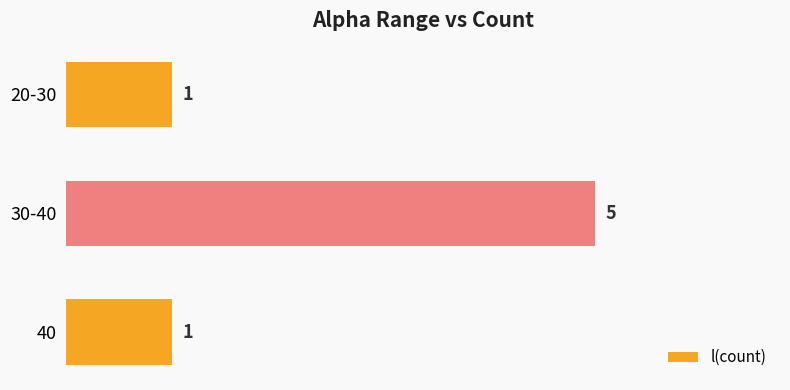

Which has a higher value, 20-30 or 30-40?

30-40